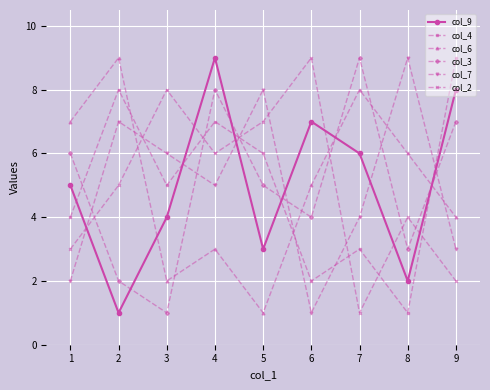

Is the value of col_2 at 5 greater than the value of col_6 at 5?

Yes